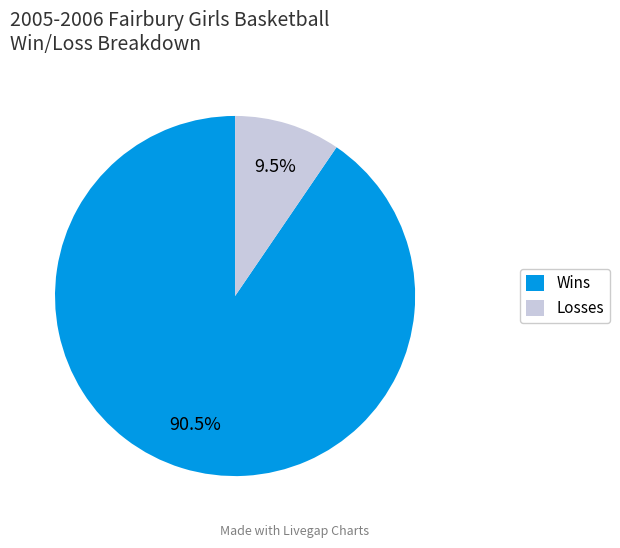

Combined, do Losses and Wins account for over 50%?

Yes